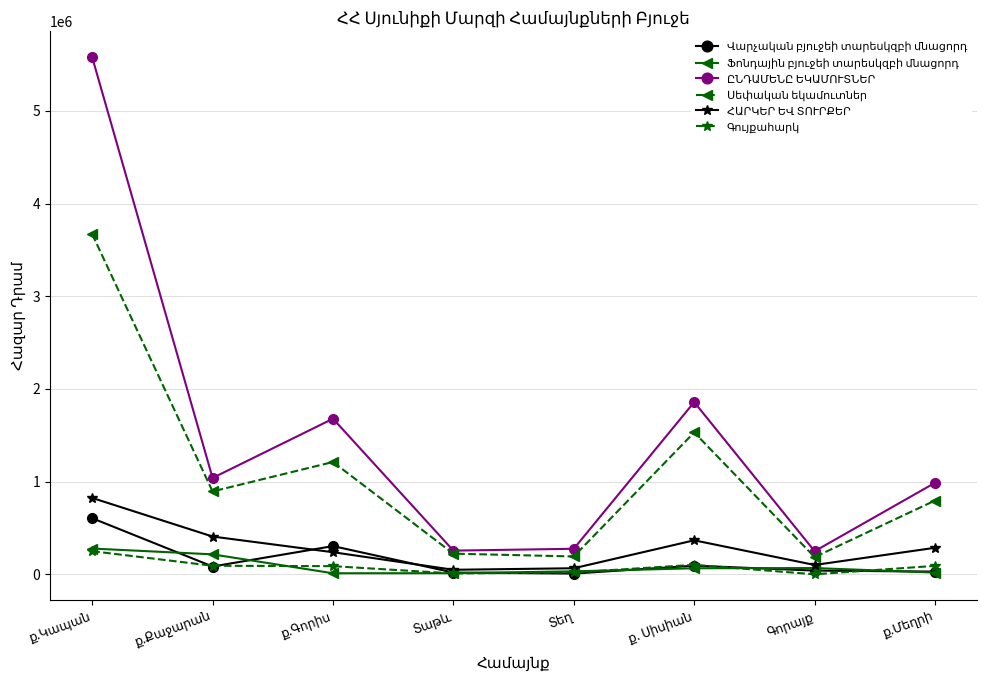

What is the maximum value shown in the chart?

5578503.9